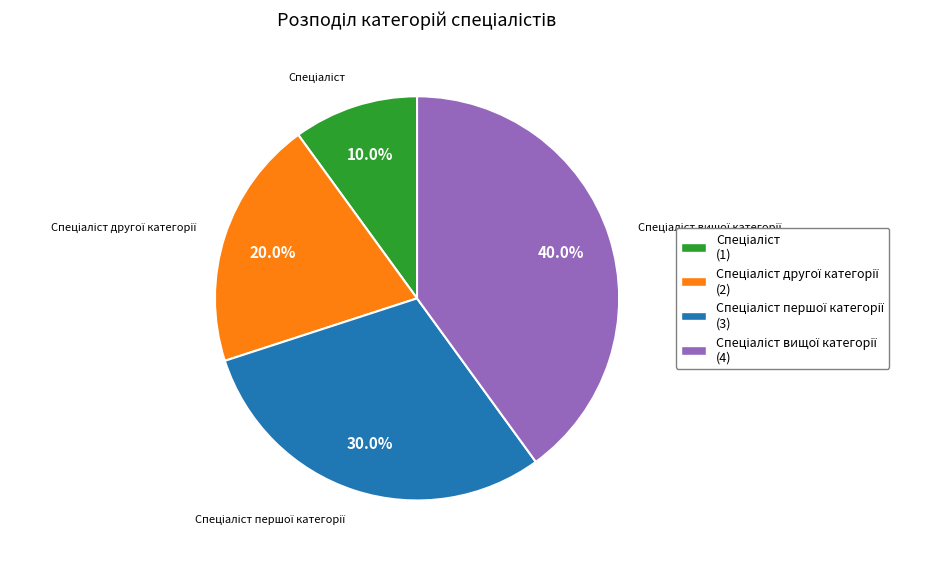

Is there a majority slice in this chart?

No